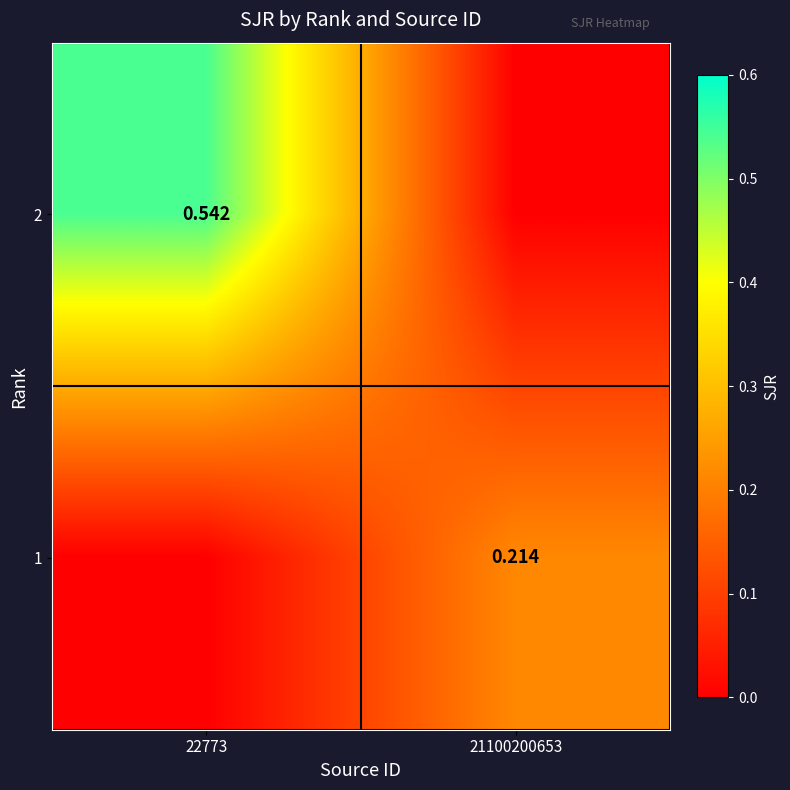

Is the value of 2 at 22773 greater than the value of 1 at 21100200653?

Yes